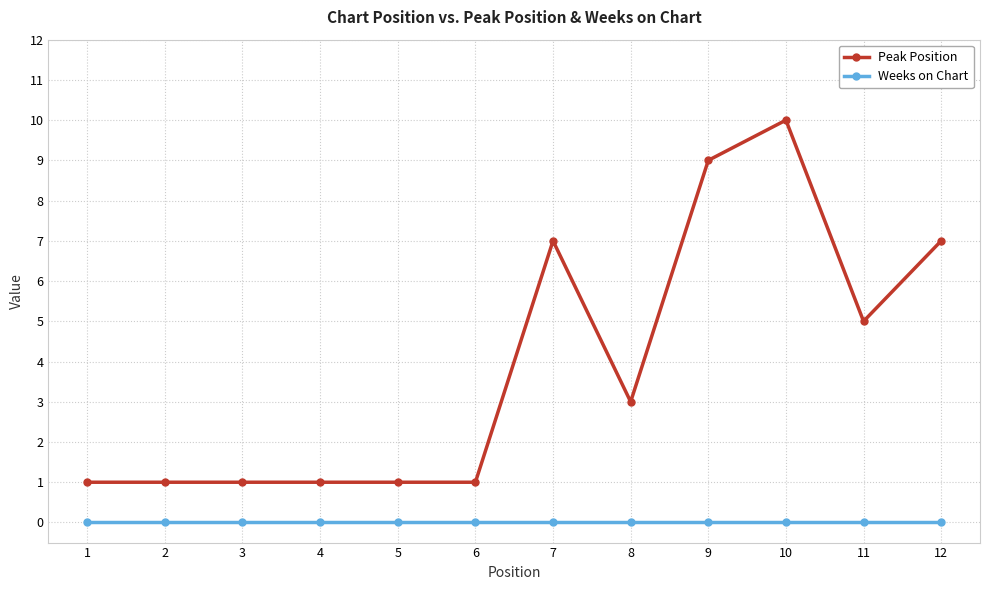

At which category does the chart reach its peak across all series?

10